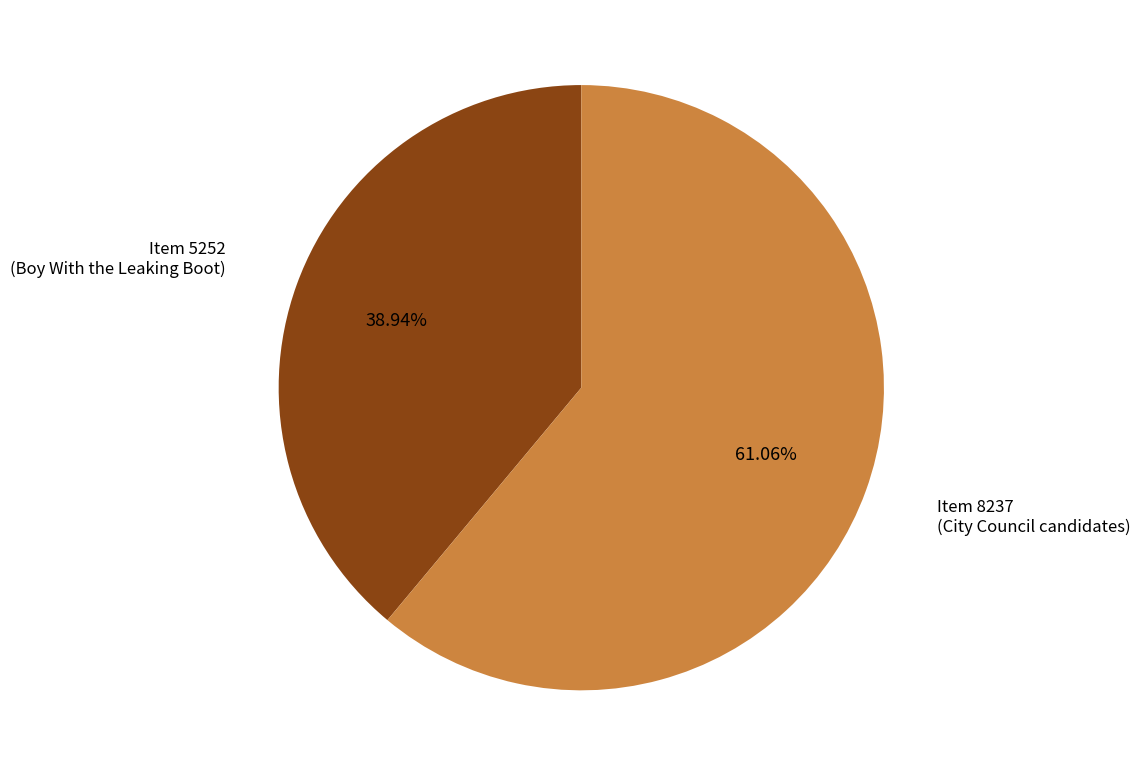

Approximately how many times larger is the value at Item 8237 (City Council candidates) compared to Item 5252 (Boy With the Leaking Boot)?

1.6